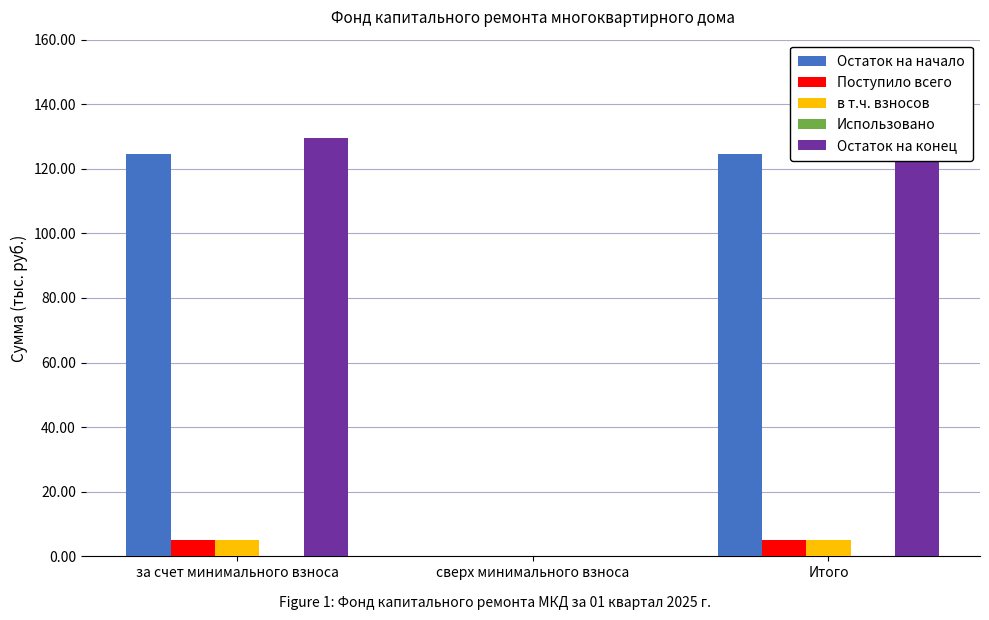

What is the maximum value for Поступило всего?

5.1